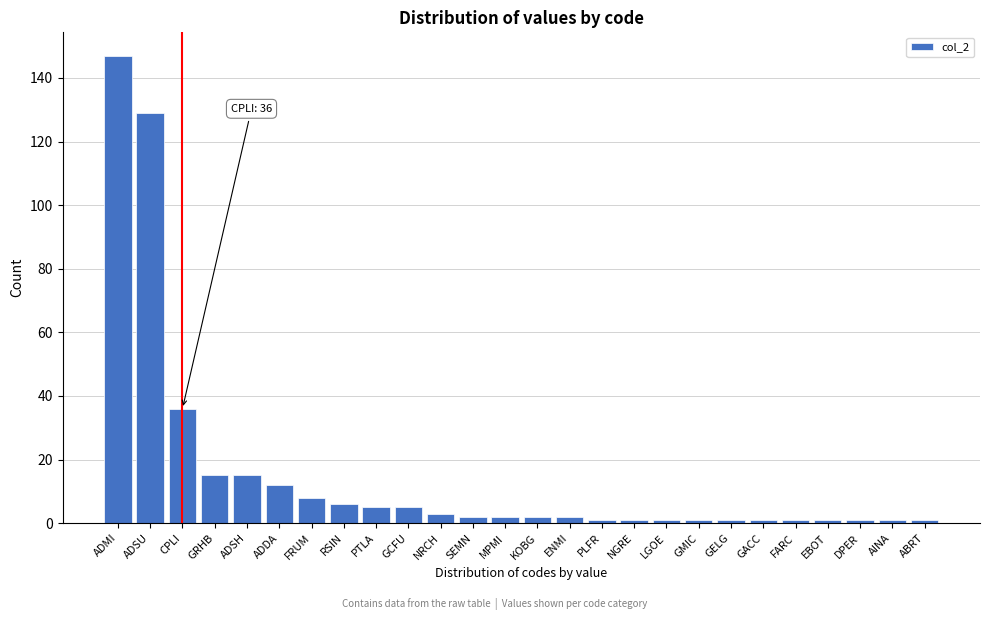

Reading left to right, extract all data points from this chart.

ADMI=147	ADSU=129	CPLI=36	GRHB=15	ADSH=15	ADDA=12	FRUM=8	RSIN=6	PTLA=5	GCFU=5	NRCH=3	SEMN=2	MPMI=2	KOBG=2	ENMI=2	PLFR=1	NGRE=1	LGOE=1	GMIC=1	GELG=1	GACC=1	FARC=1	EBOT=1	DPER=1	AINA=1	ABRT=1